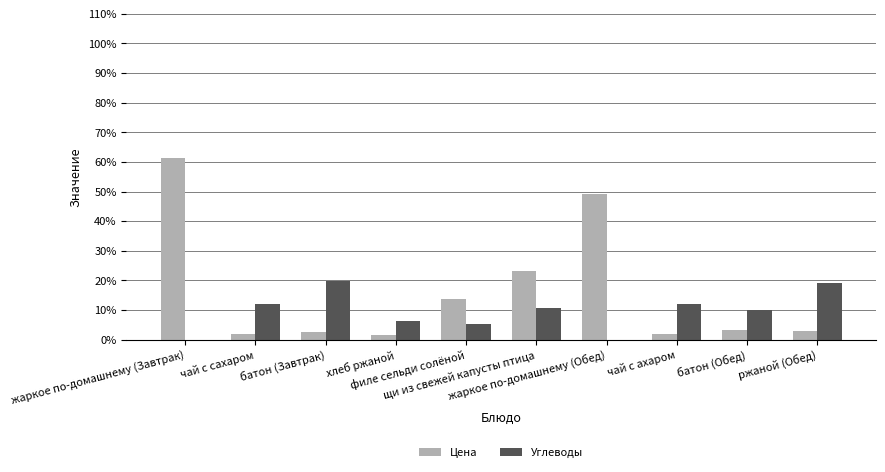

Which series has the largest total across all categories?

Цена